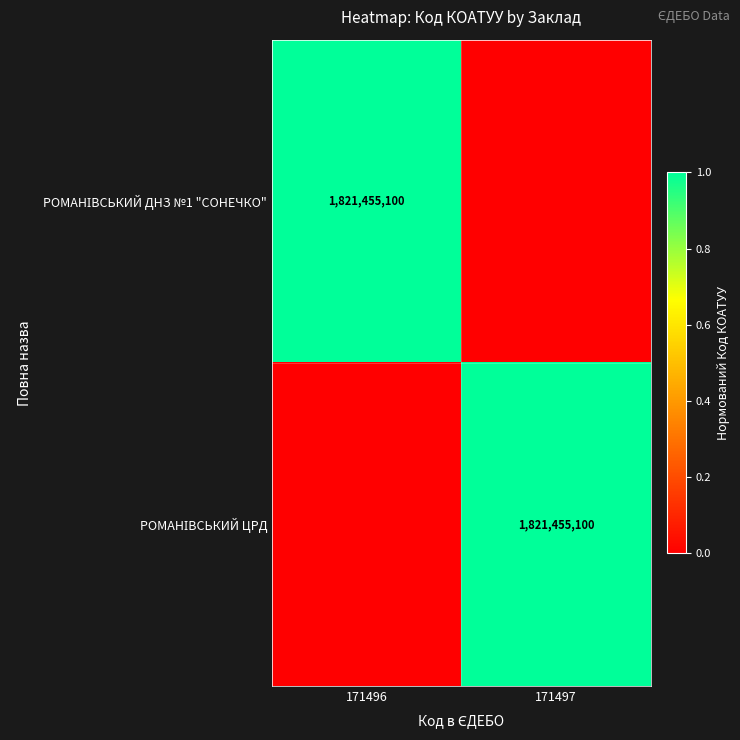

Is the value of РОМАНІВСЬКИЙ ЦРД at 171496 greater than the value of РОМАНІВСЬКИЙ ДНЗ №1 "СОНЕЧКО" at 171497?

No